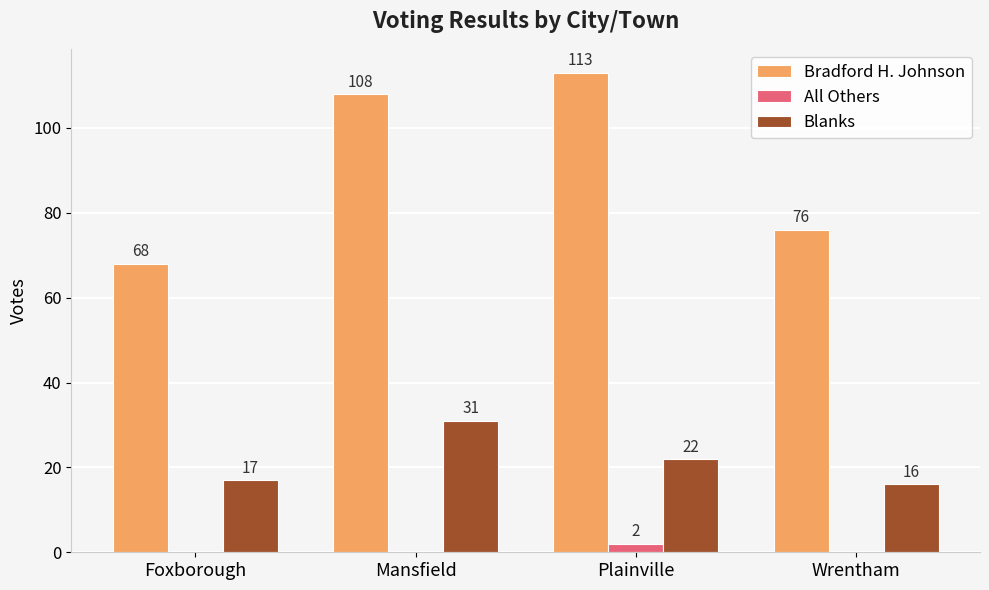

What is the maximum value shown in the chart?

113